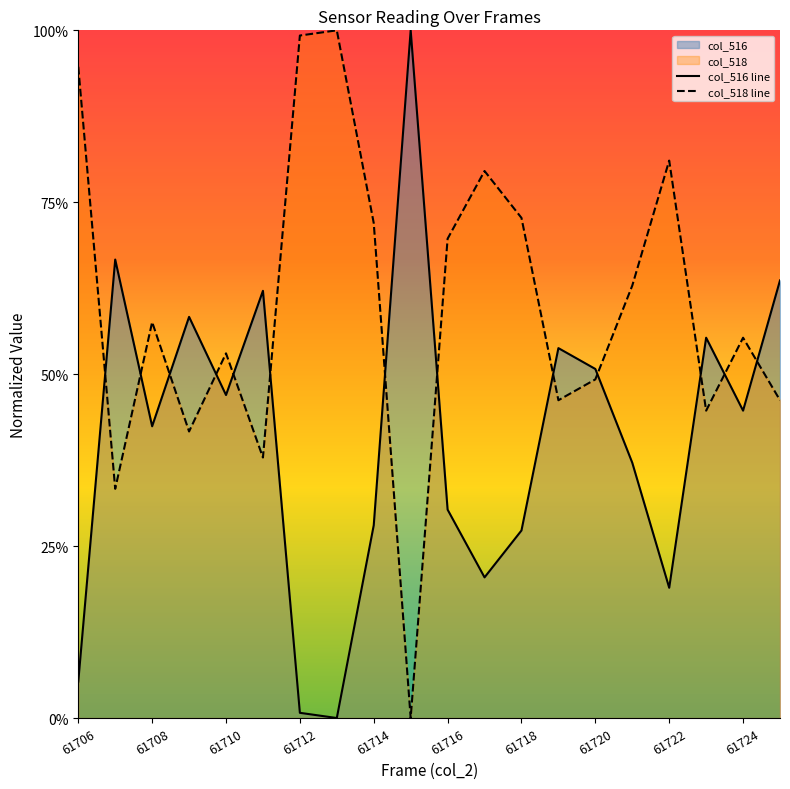

What is the total value across all series at 61706?

1.0